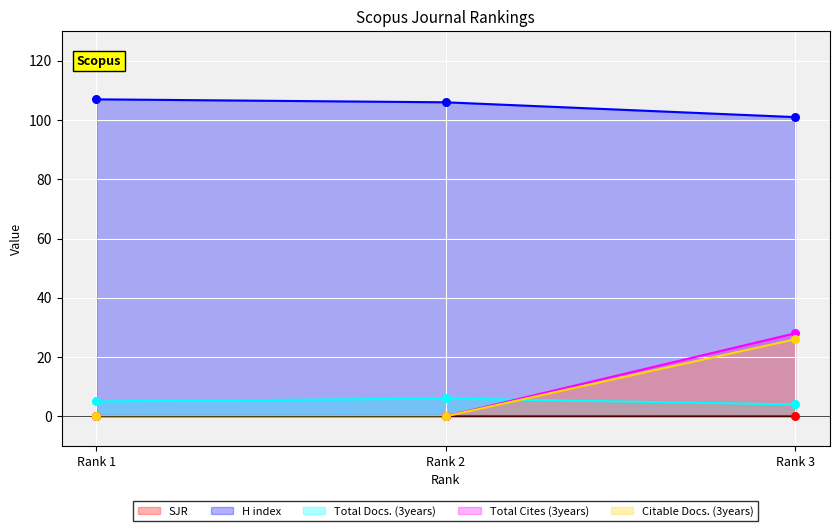

Which series reaches the maximum Y coordinate?

H index